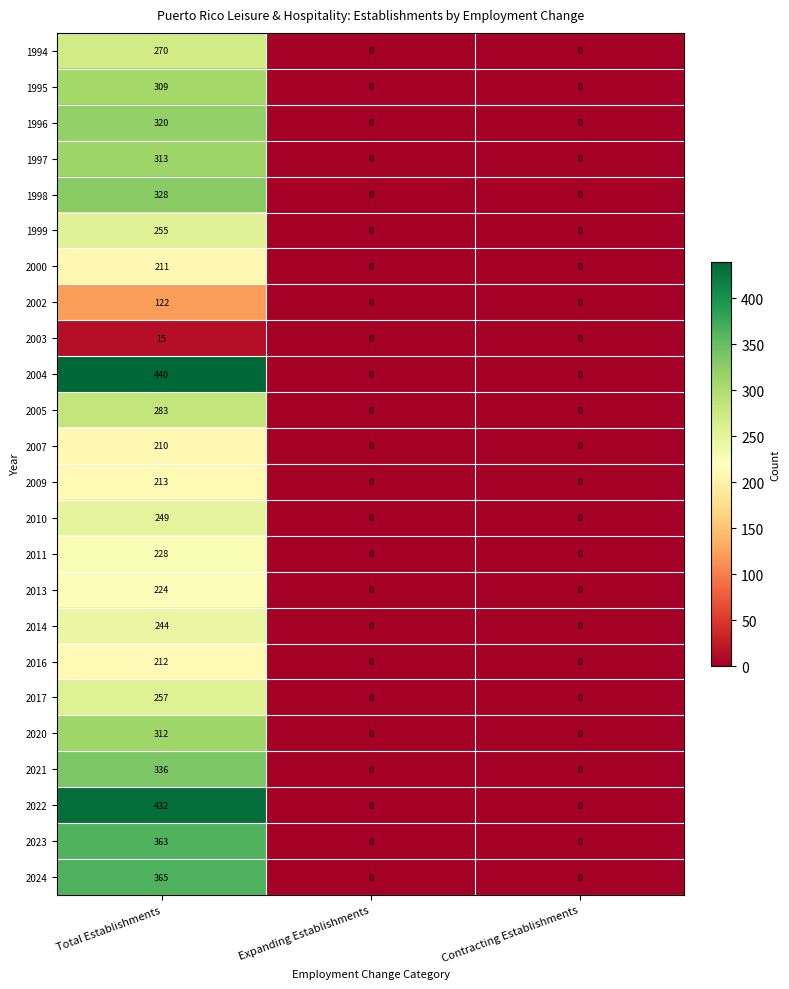

The value of 2023 at Total Establishments is 244. True or false?

False